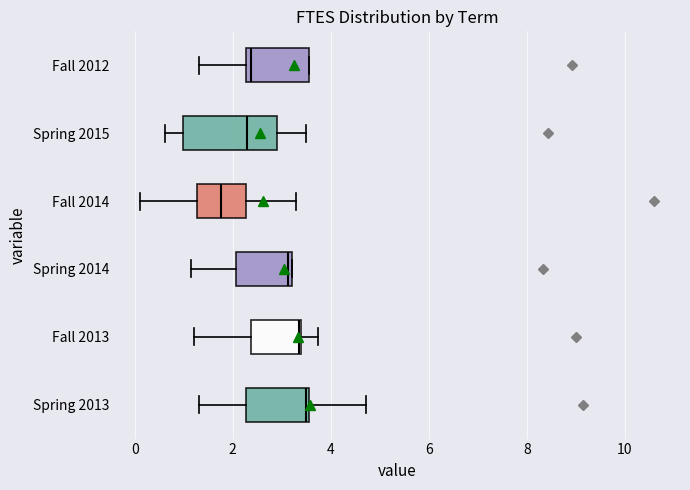

Where does the right whisker of the box for Fall 2013 end on the x-axis? The values are not printed on the chart, so give them approximately, as read against the axis.

3.8